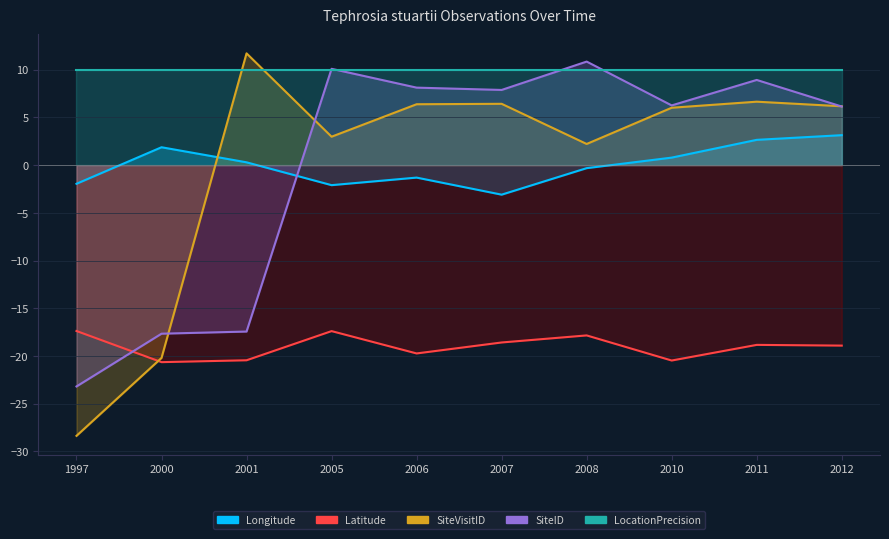

How many times do Latitude and SiteID_scaled cross each other?

1